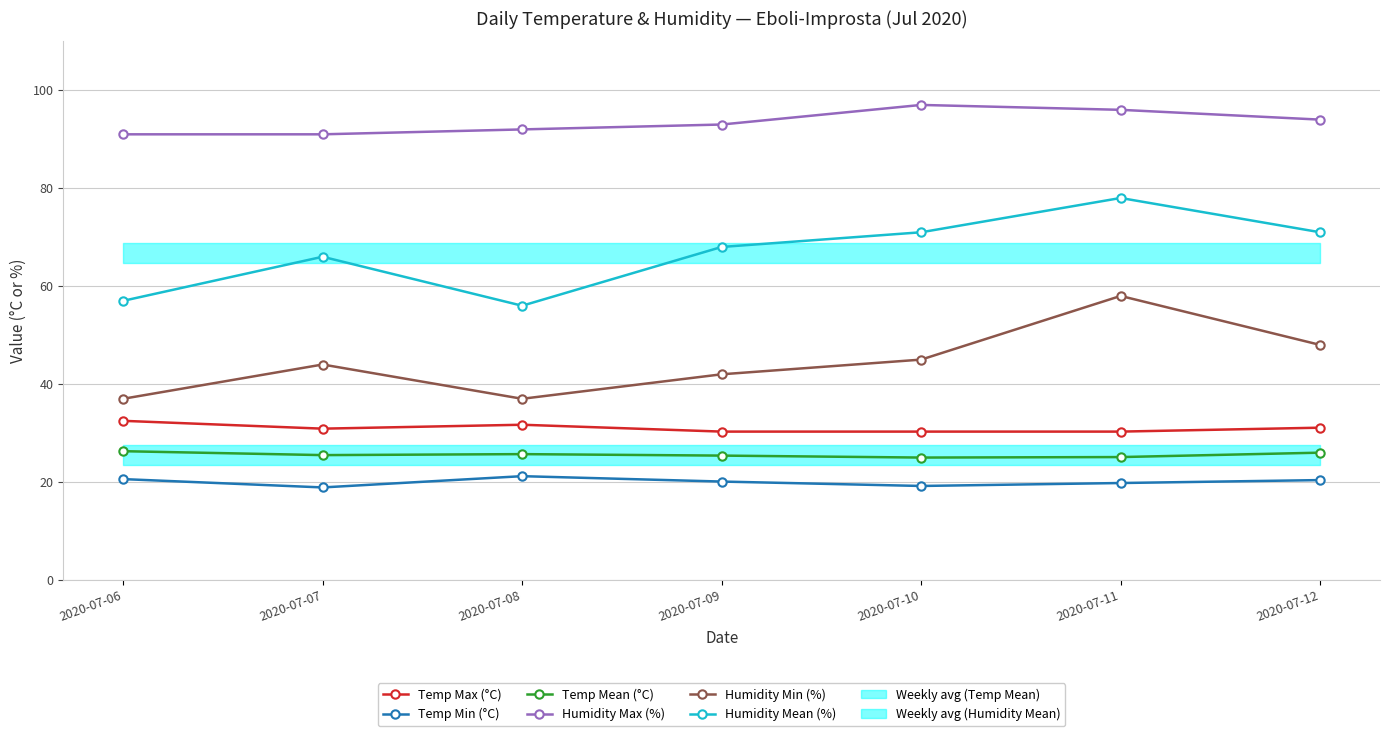

What is the greatest value displayed?

97.0